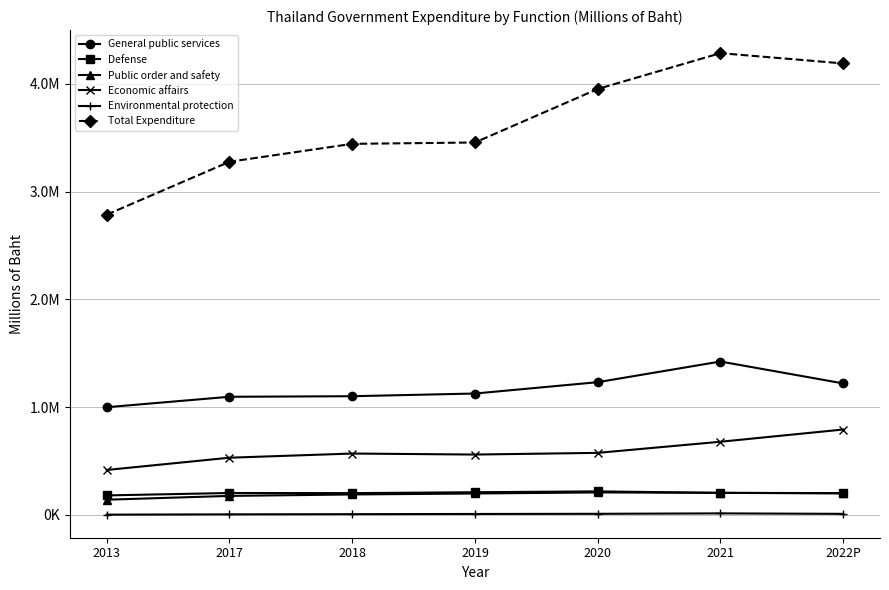

What are all the series names shown in the legend?

General public services, Defense, Public order and safety, Economic affairs, Environmental protection, Total Expenditure